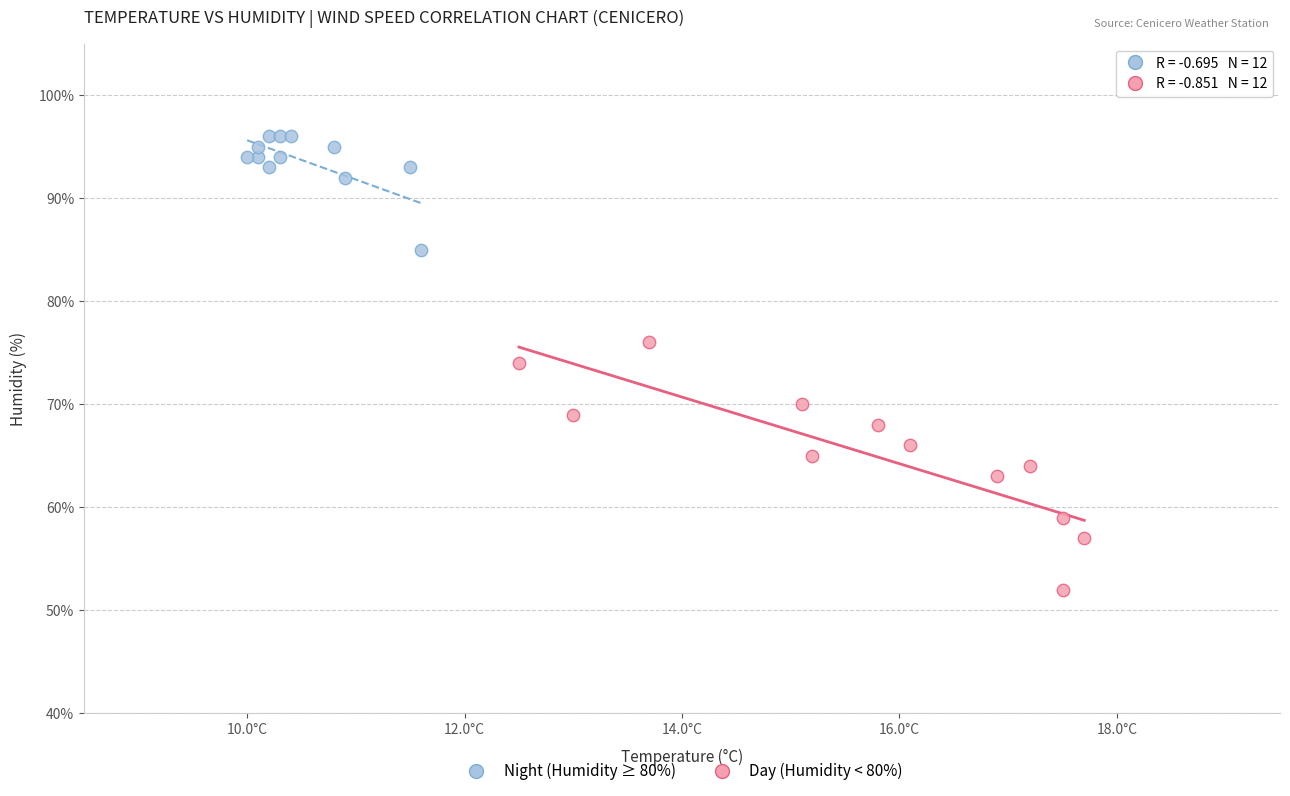

Which series contains the lowest Y value?

Day (Humidity < 80%)